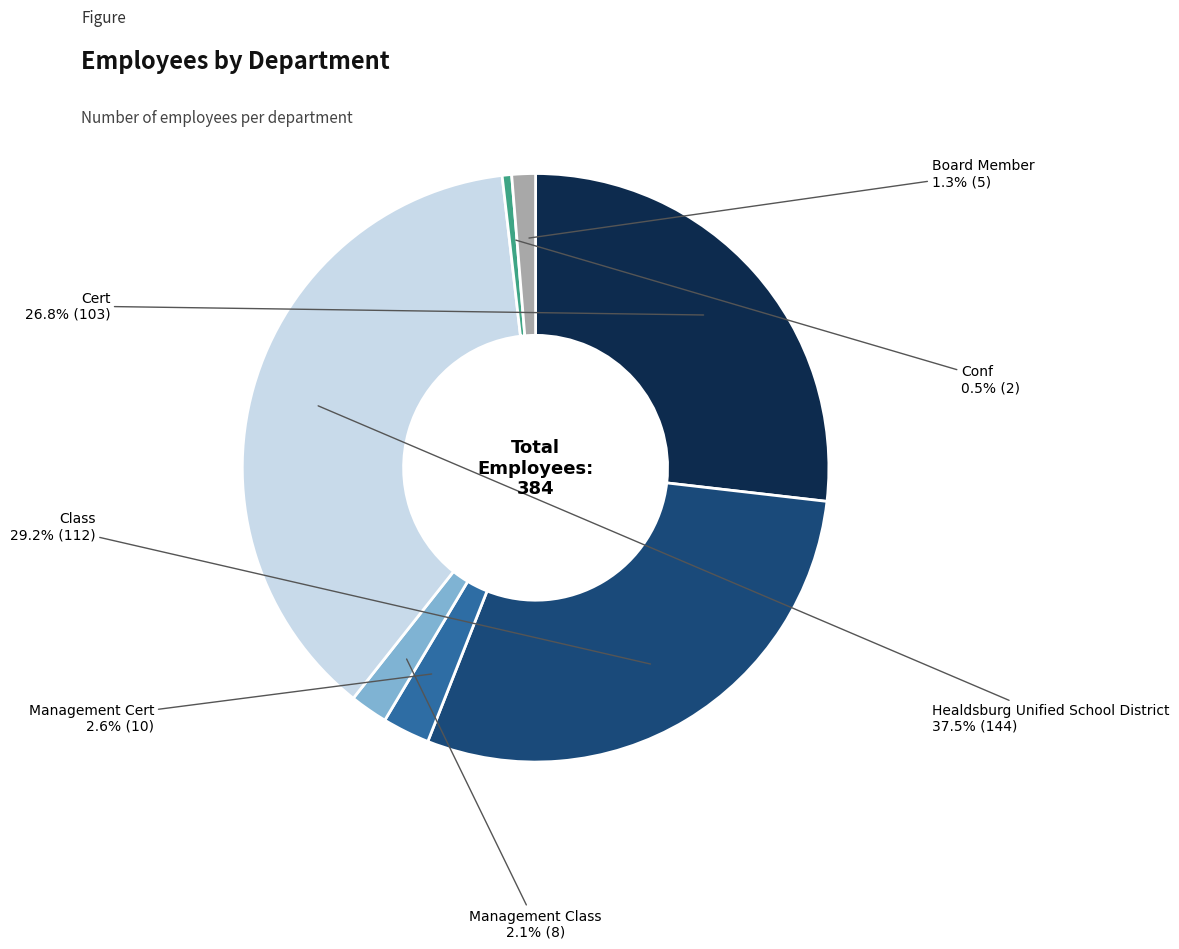

To the nearest percent, what is the difference between the largest and smallest slice percentages?

37%